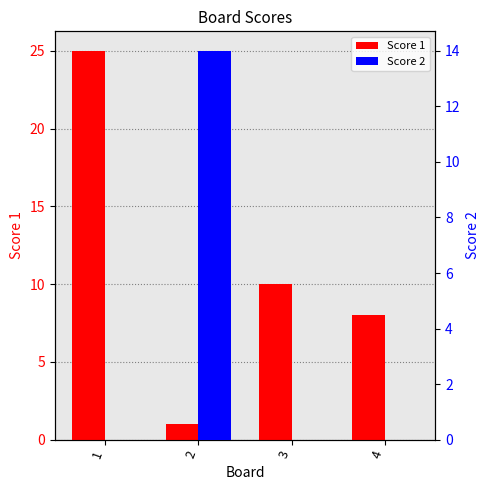

At which category is the sum across all series the highest?

1